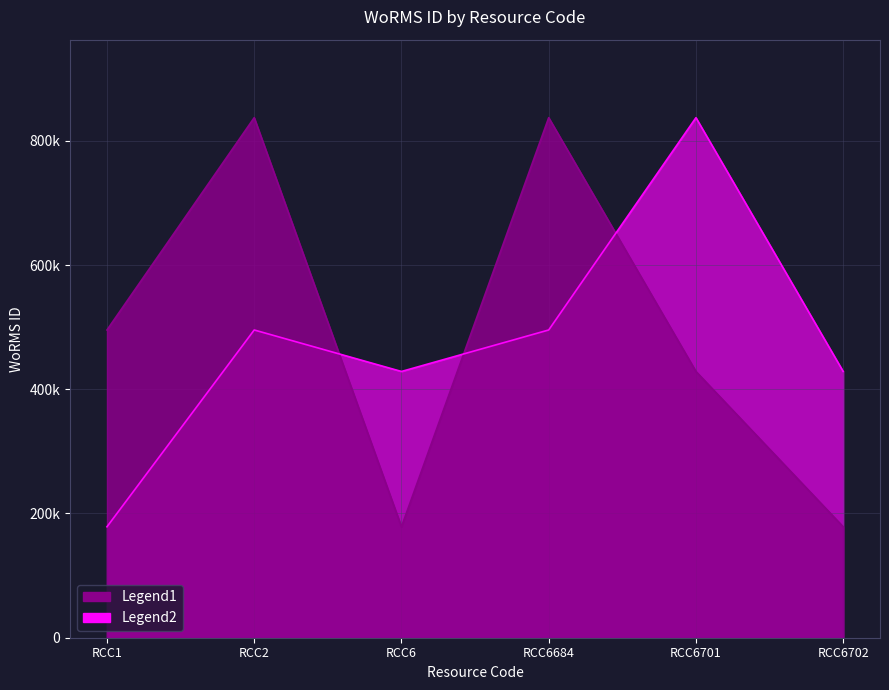

Between RCC6 and RCC6701, which is larger?

RCC6701